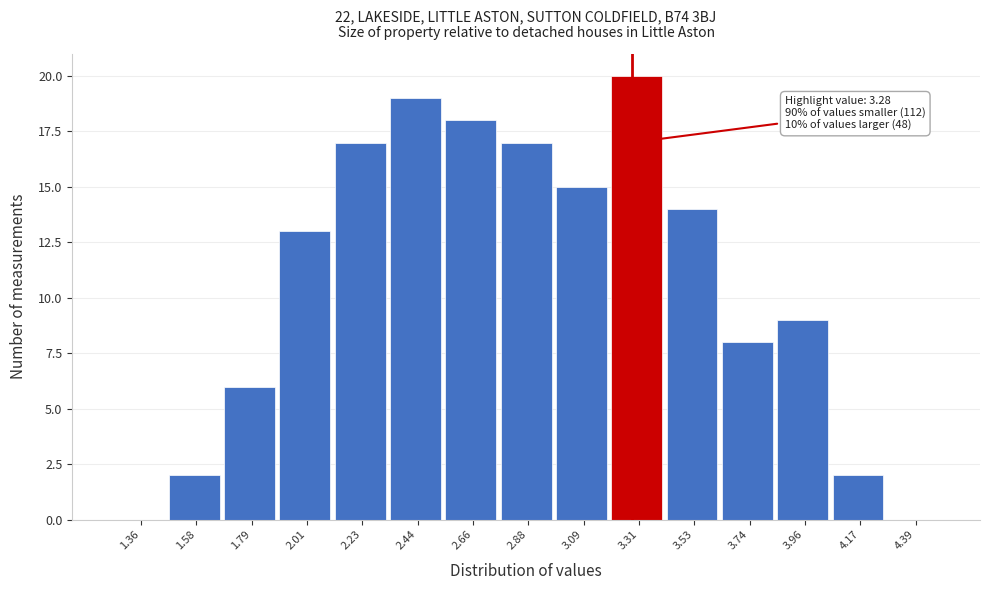

Over which range of the x-axis is the bar tallest?

3.20 to 3.40